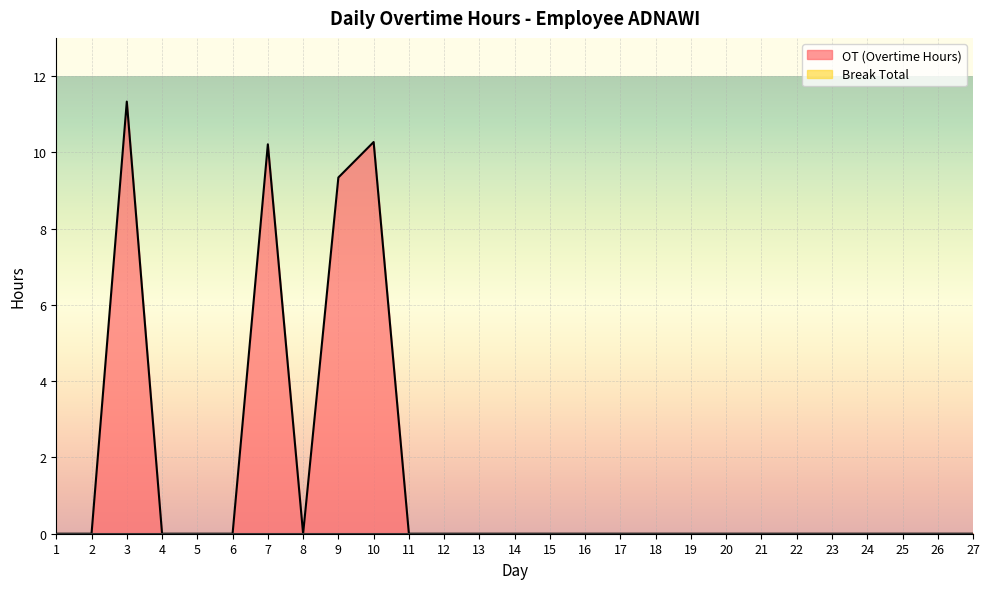

Rank the categories by value from highest to lowest.

3, 10, 7, 9, 1, 2, 4, 5, 6, 8, 11, 12, 13, 14, 15, 16, 17, 18, 19, 20, 21, 22, 23, 24, 25, 26, 27